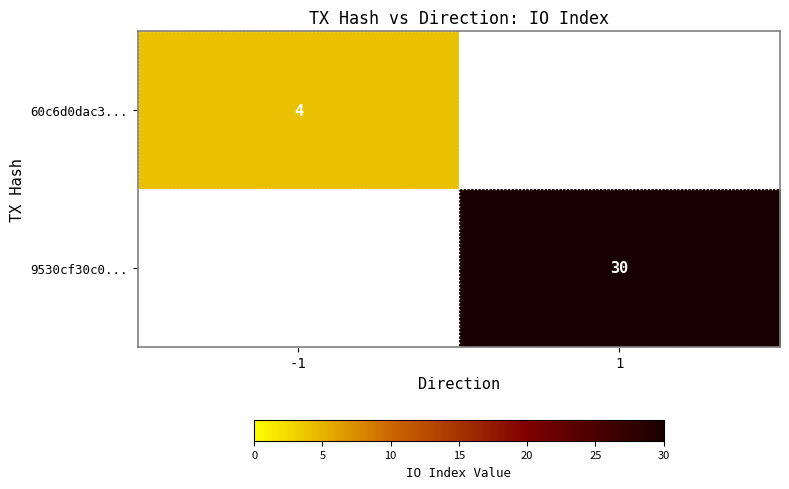

True or false: 9530cf30c0... has a value of 30 at 1.

True